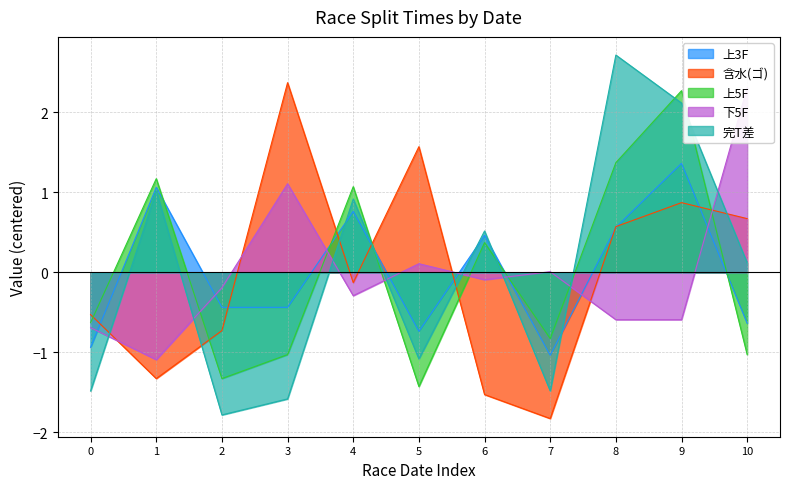

Which series has the largest total across all categories?

上3F